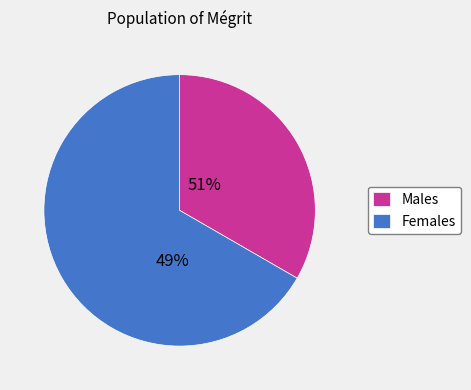

How many segments does this pie chart have?

2